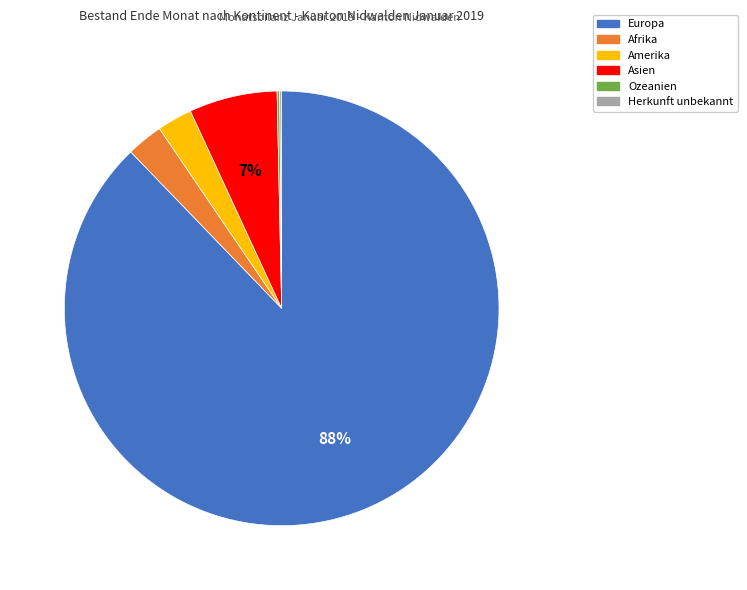

What is the majority slice?

Europa